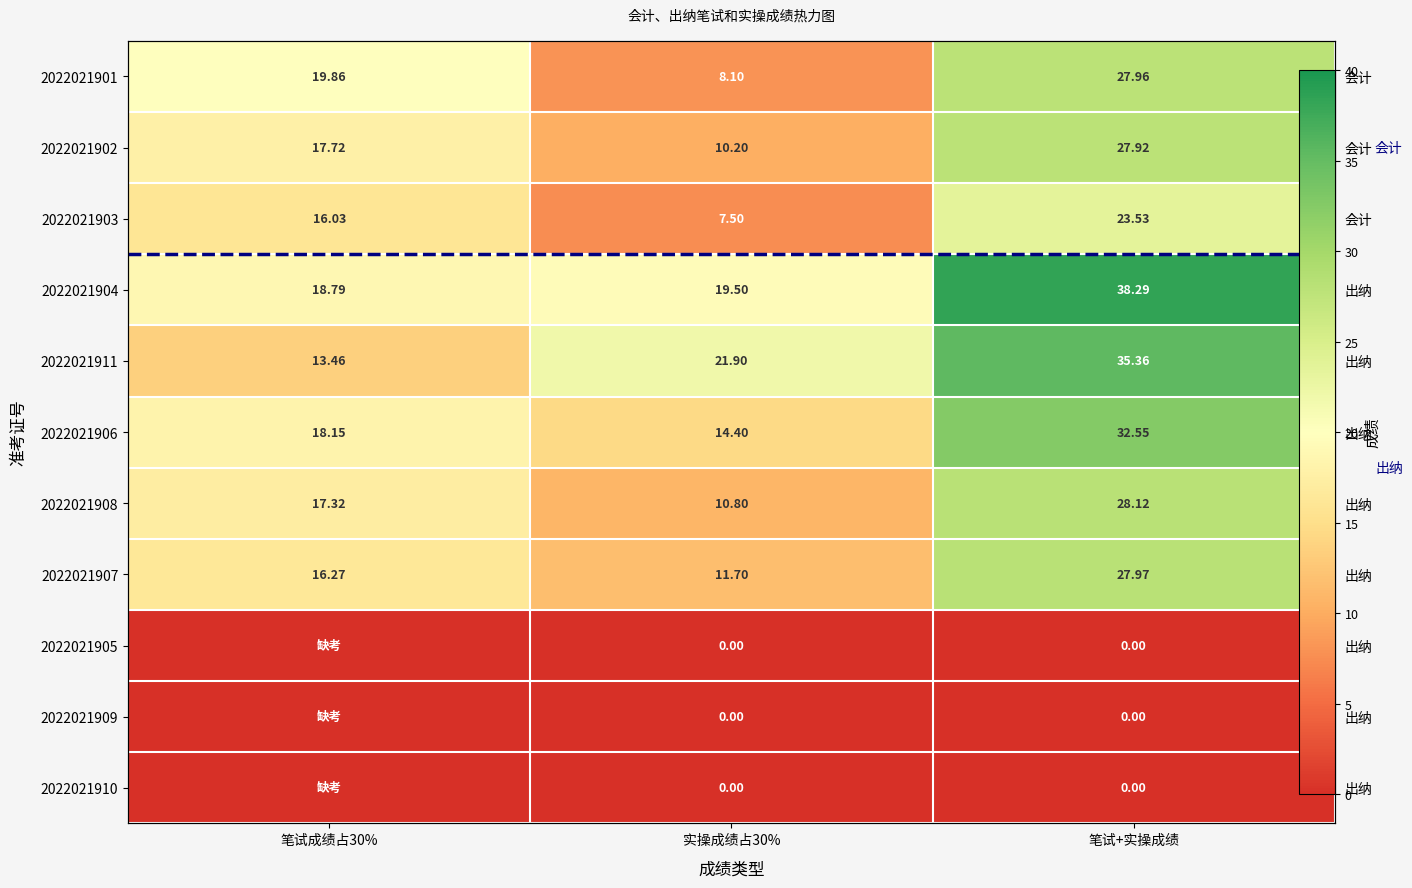

What is the minimum value for 2022021911?

13.5